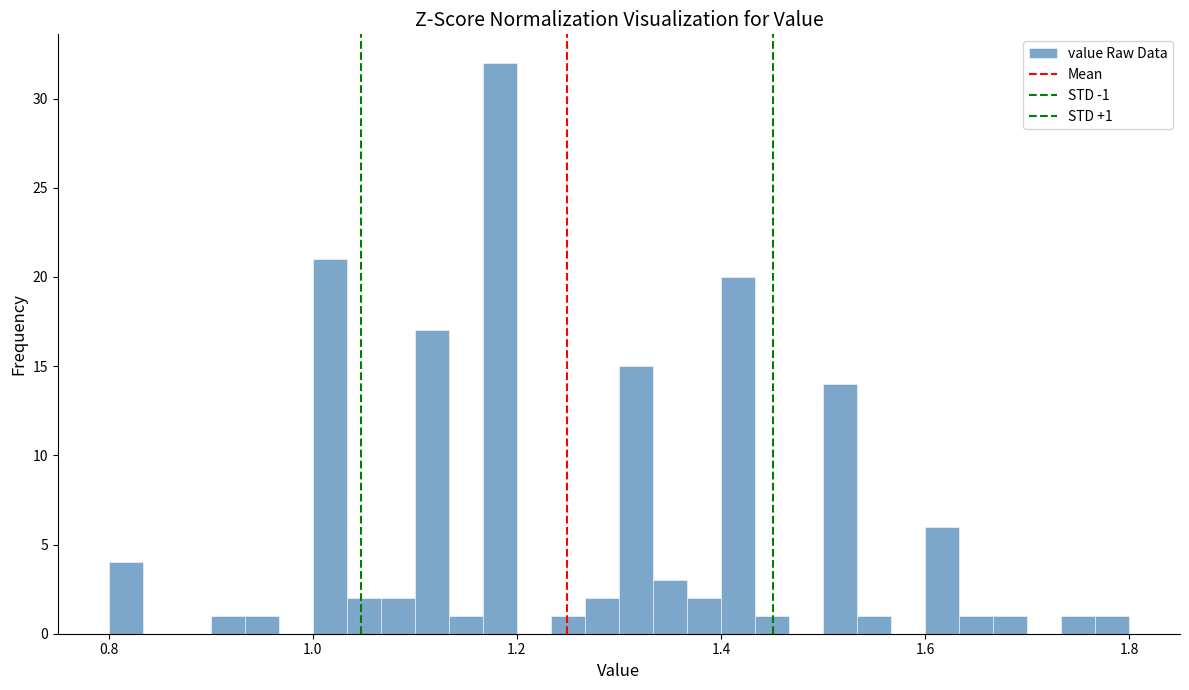

Around what value on the x-axis is the tallest bar? Give the approximate position of its centre, as read against the axis.

1.18